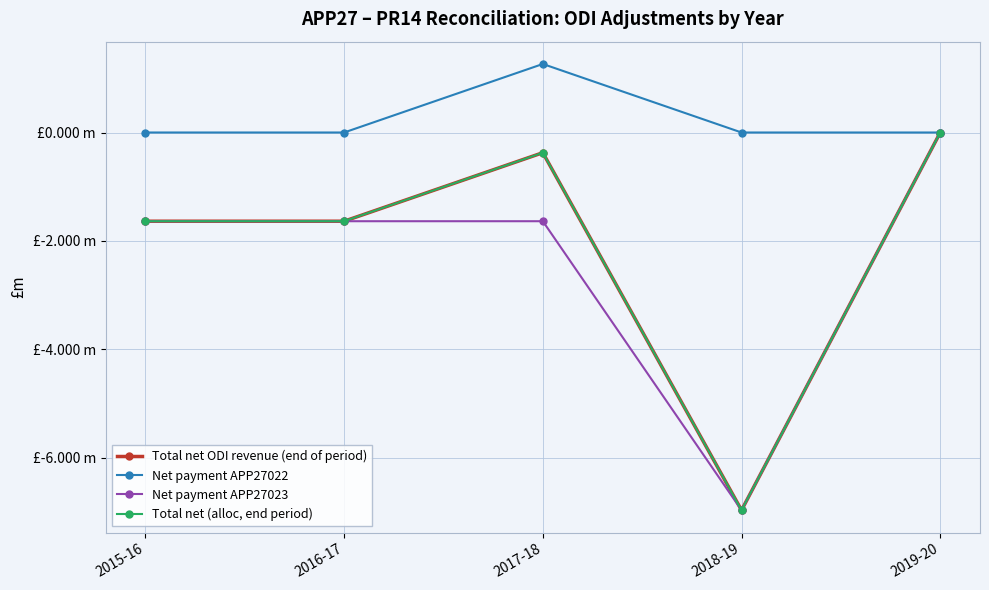

The Total net (alloc, end period) series shows -0.2 at 2017-18. True or false?

False